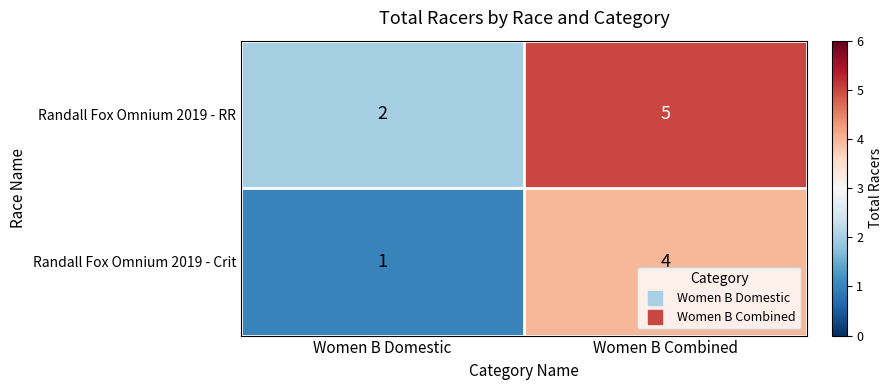

Reading left to right, transcribe all the data shown in this chart.

Randall Fox Omnium 2019 - RR: Women B Domestic=2	Women B Combined=5
Randall Fox Omnium 2019 - Crit: Women B Domestic=1	Women B Combined=4